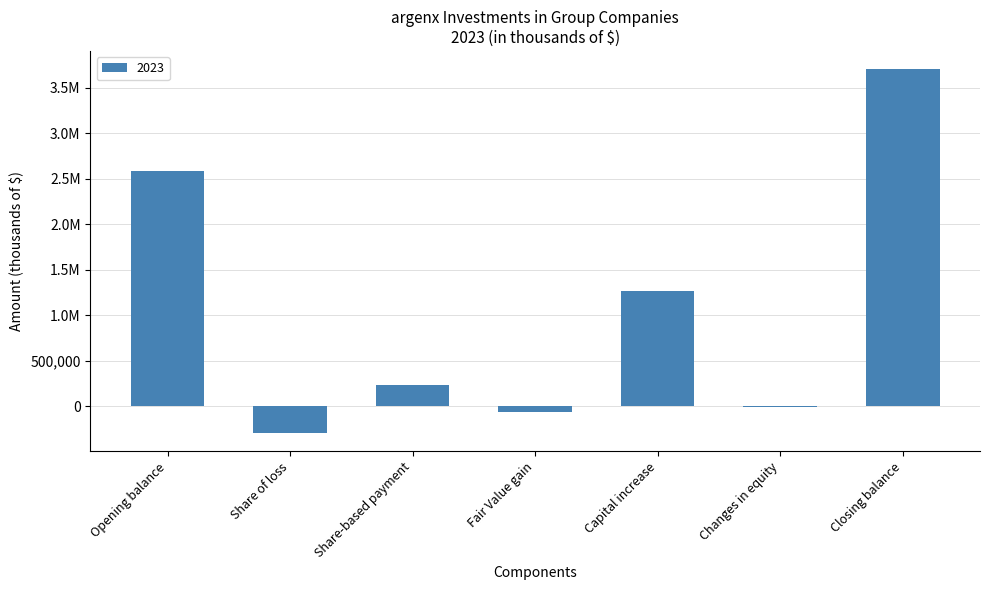

What is the label of the 3rd bar from the left?

Share-based payment